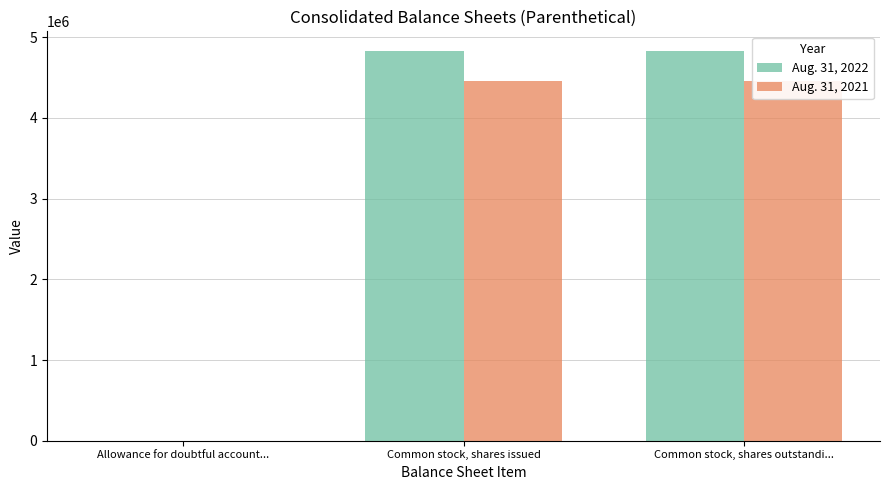

Which series has the largest range (max minus min)?

Aug. 31, 2022